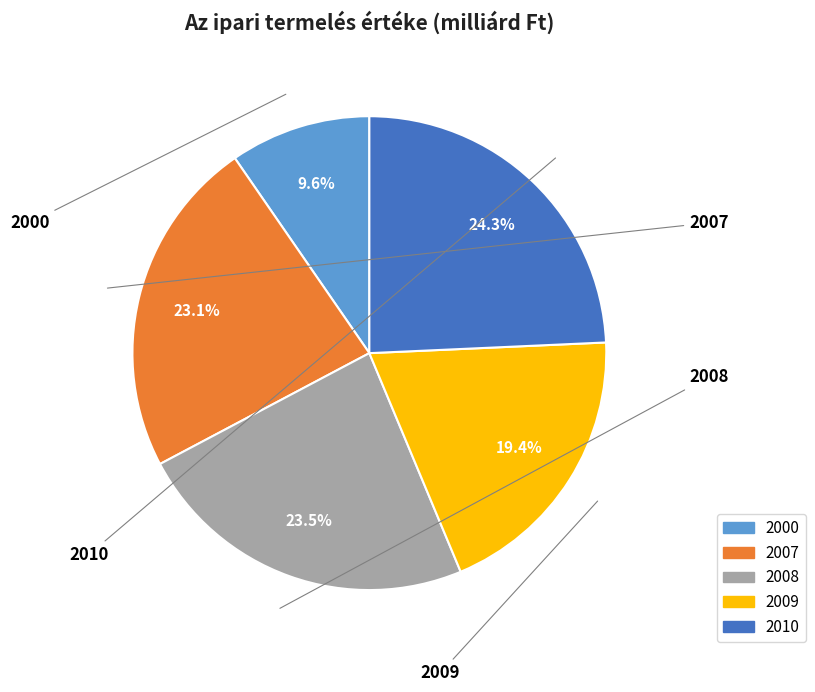

How many slices are in this pie chart?

5